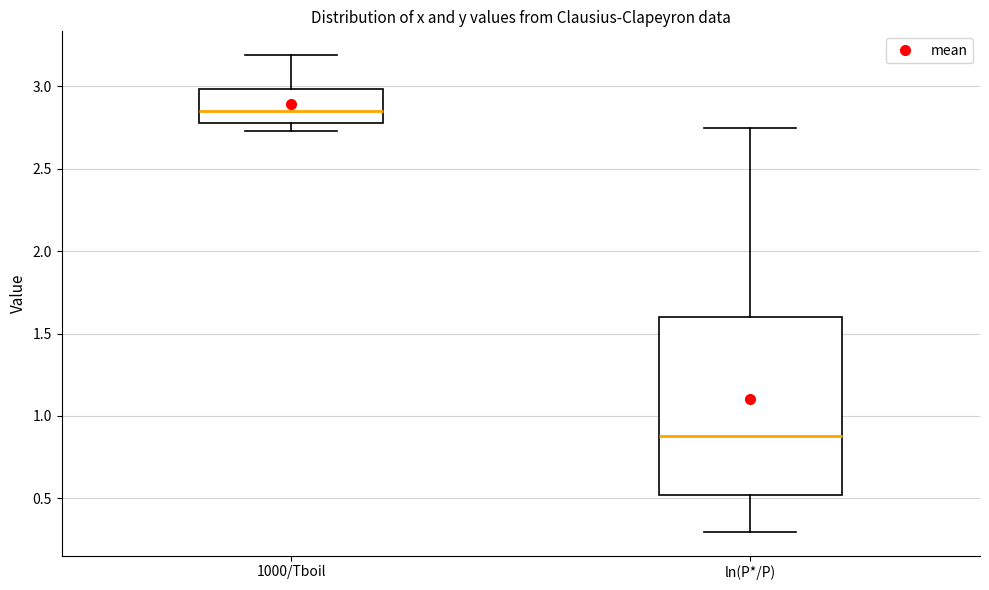

Comparing the boxes themselves (not the whiskers), which one is the tallest?

ln(P*/P)